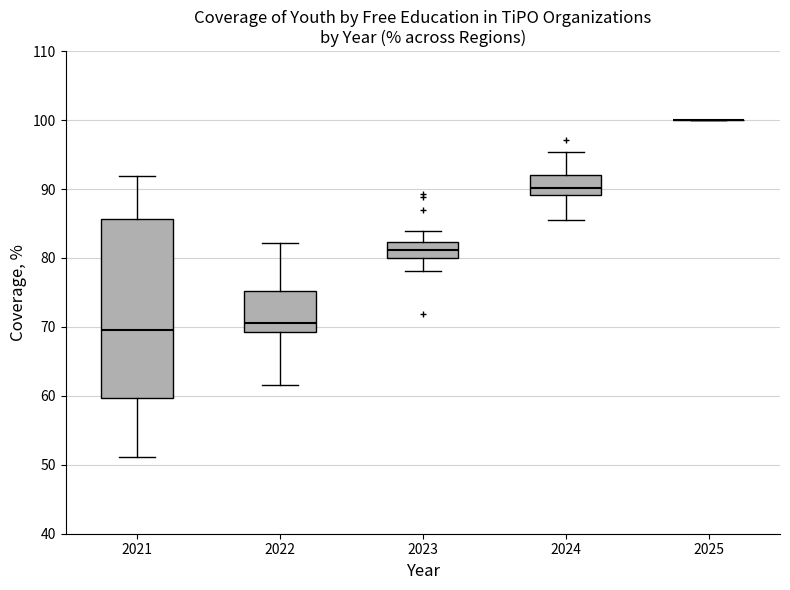

Where does the lower whisker of the box at x = 2023 end on the y-axis? The values are not printed on the chart, so give them approximately, as read against the axis.

78